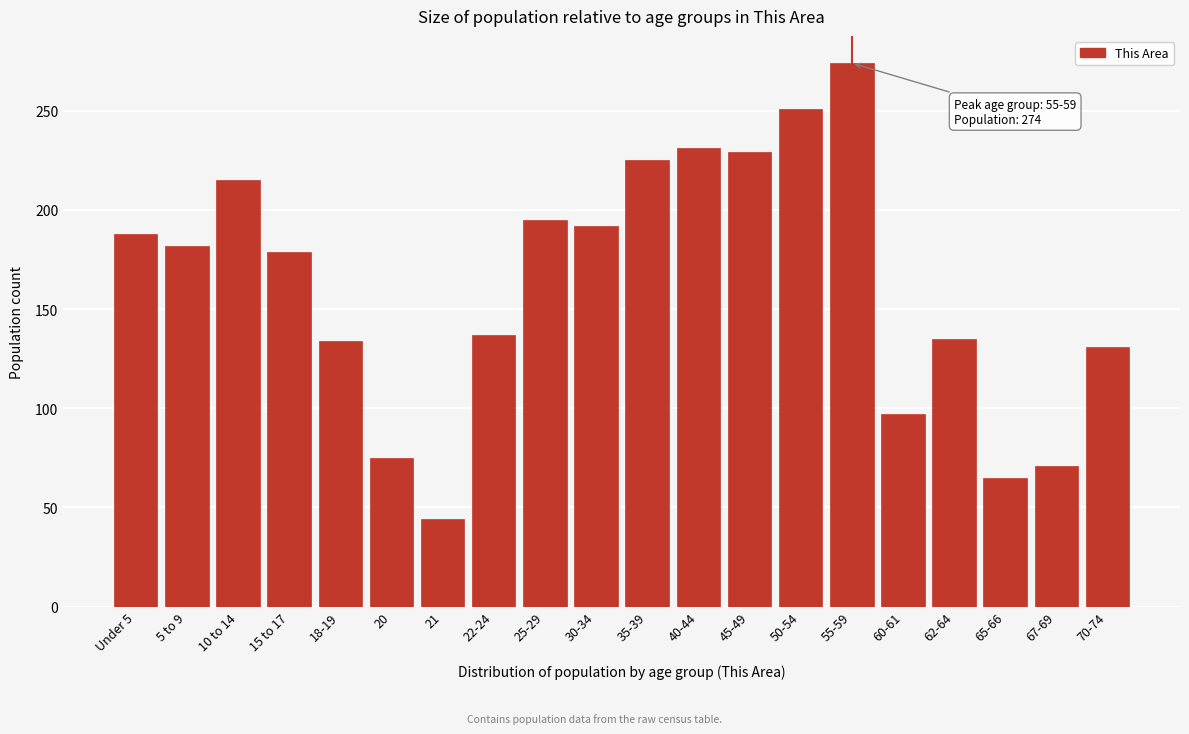

What is the change in value from 45-49 to 65-66?

-164